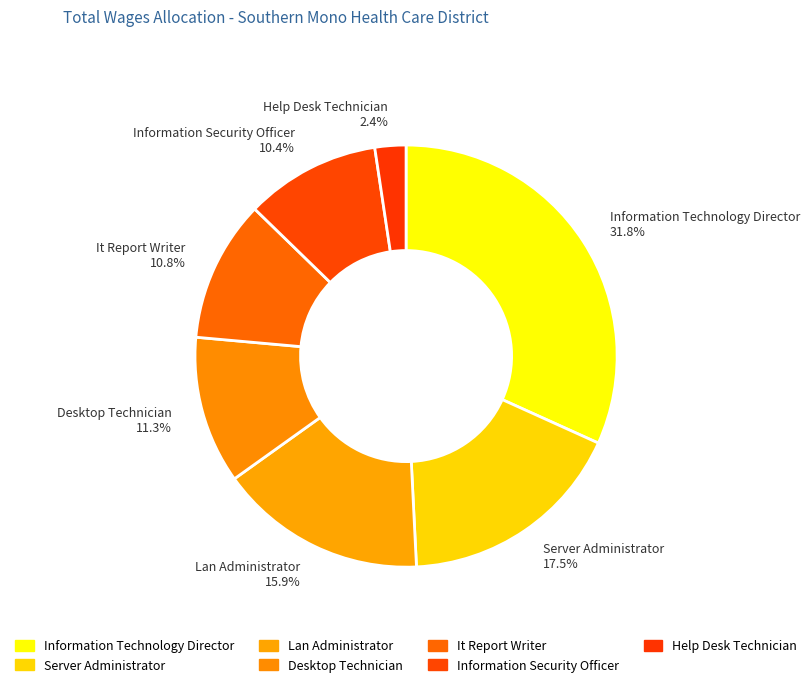

The Lan Administrator slice represents 6% of the pie. True or false?

False